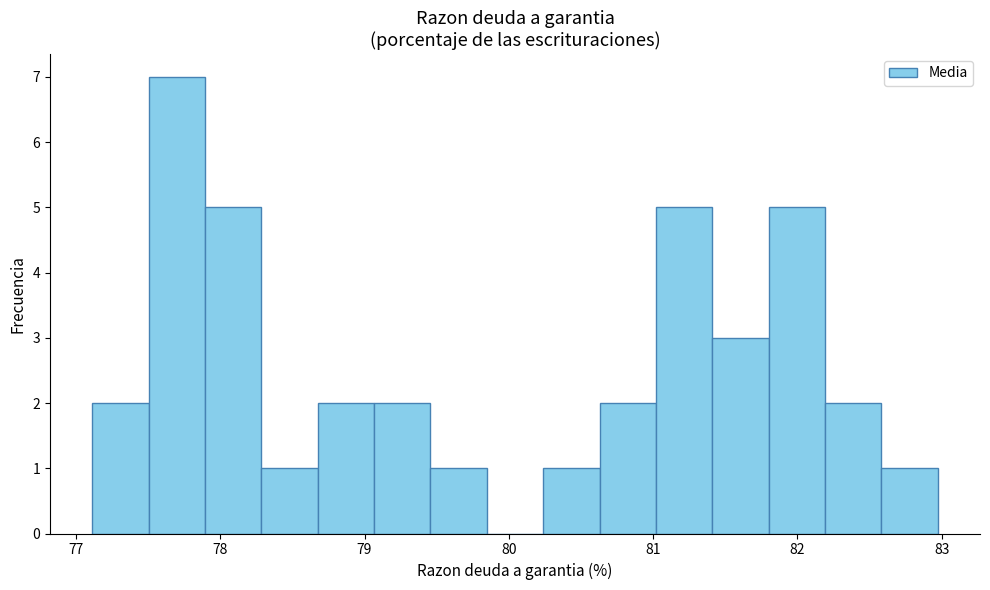

Around what value on the x-axis is the tallest bar? Give the approximate position of its centre, as read against the axis.

77.7